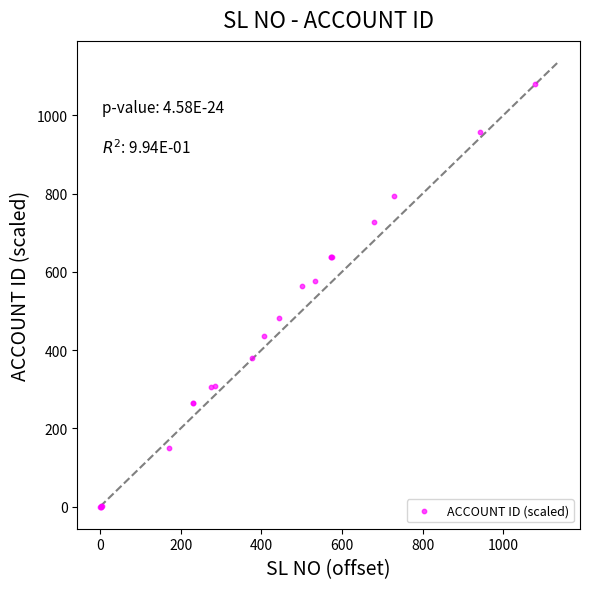

What Y value in the scatter plot is closest to 540?

563.5